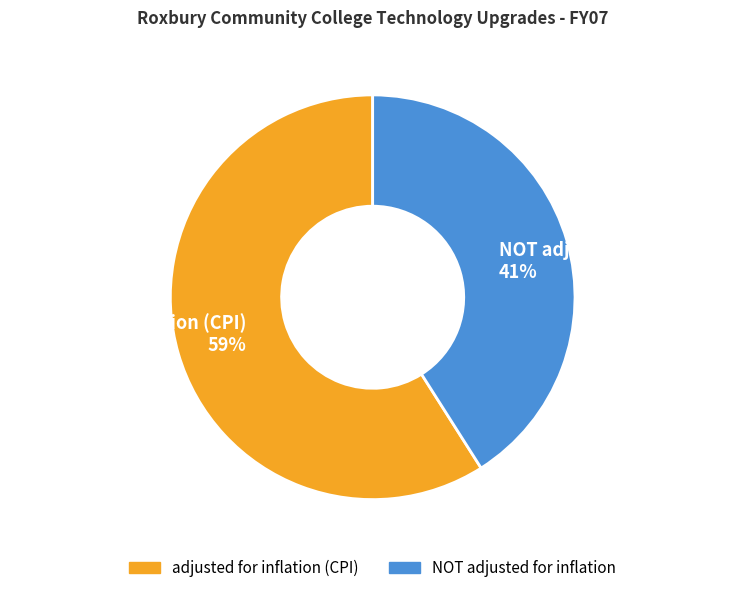

To the nearest percent, what portion does NOT adjusted for inflation represent?

41%